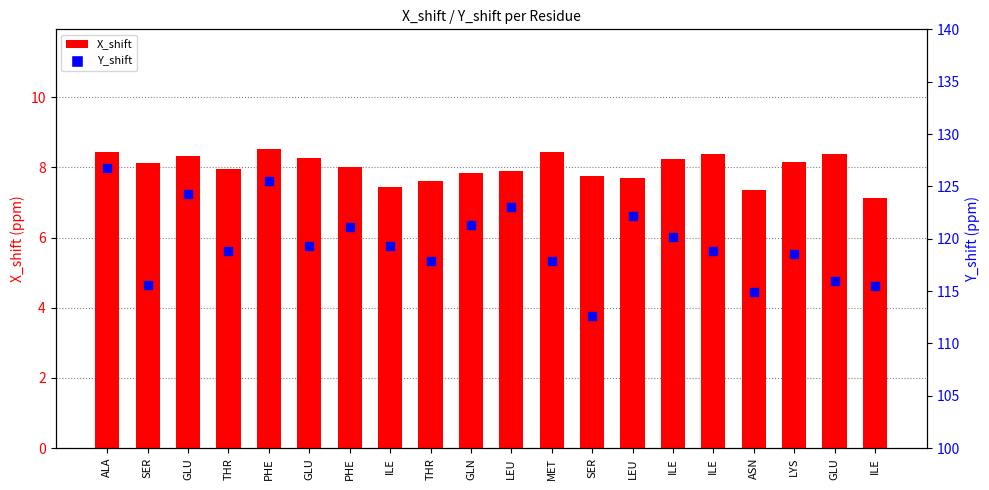

Which series reaches the maximum Y coordinate?

Y_shift